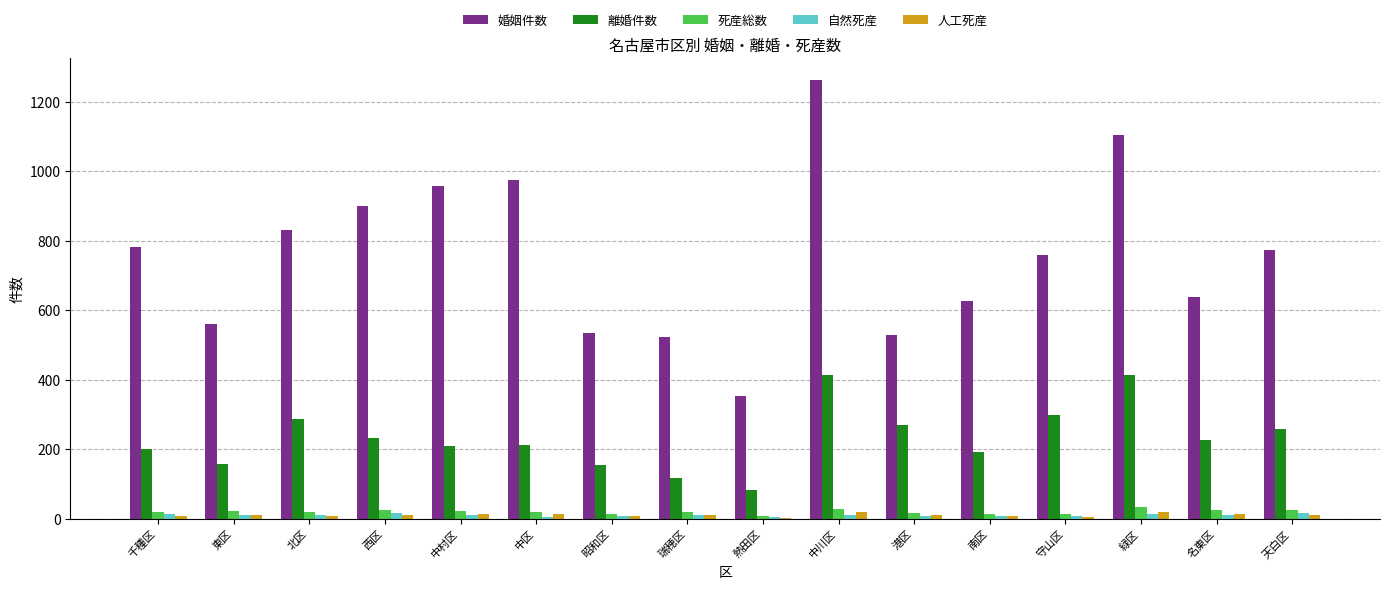

The value of 離婚件数 at 守山区 is 297. True or false?

True